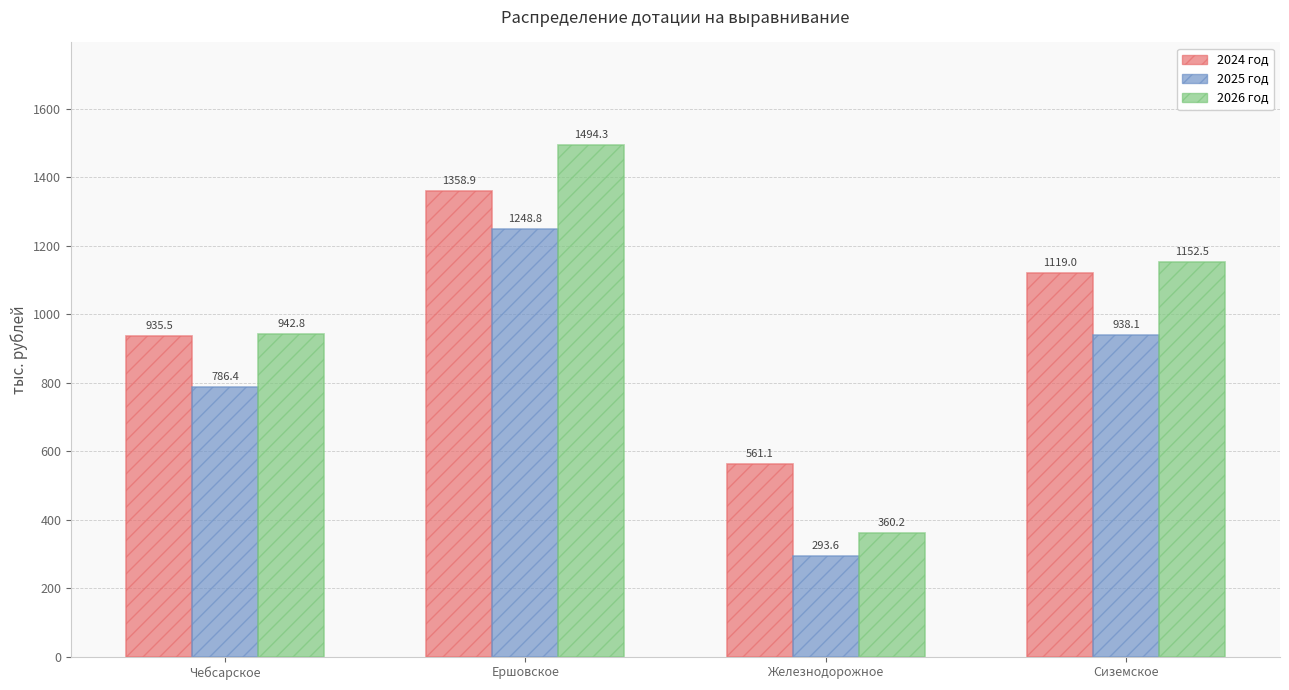

At which label does 2024 год first exceed 1119?

Ершовское